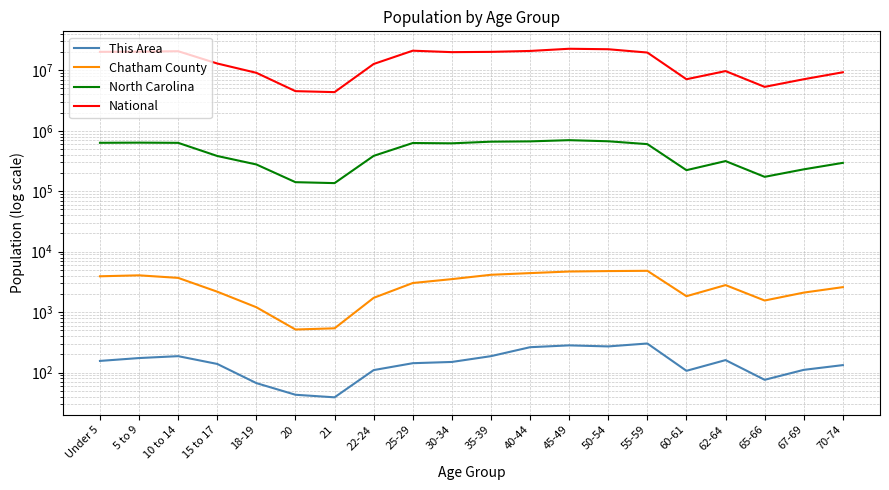

At which label is Chatham County closest to 2670?

70-74